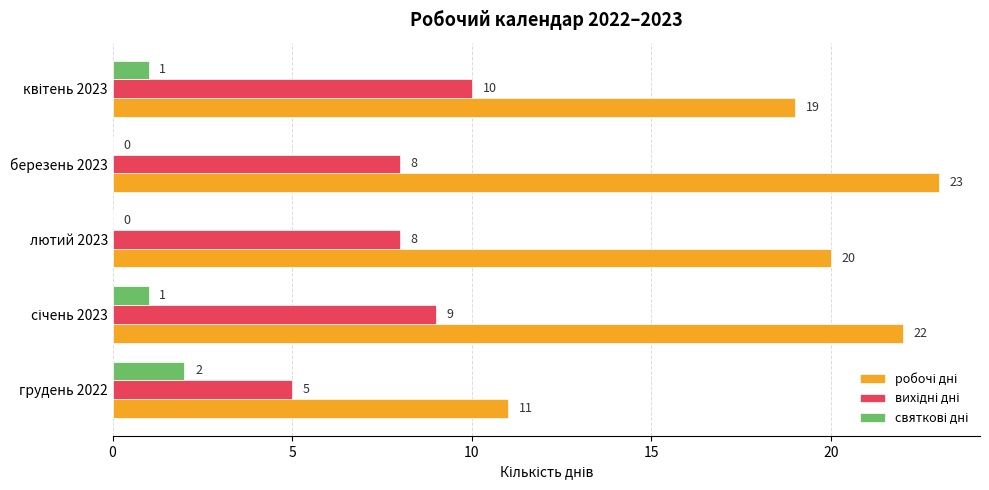

Which label corresponds to the largest value in the chart?

березень 2023